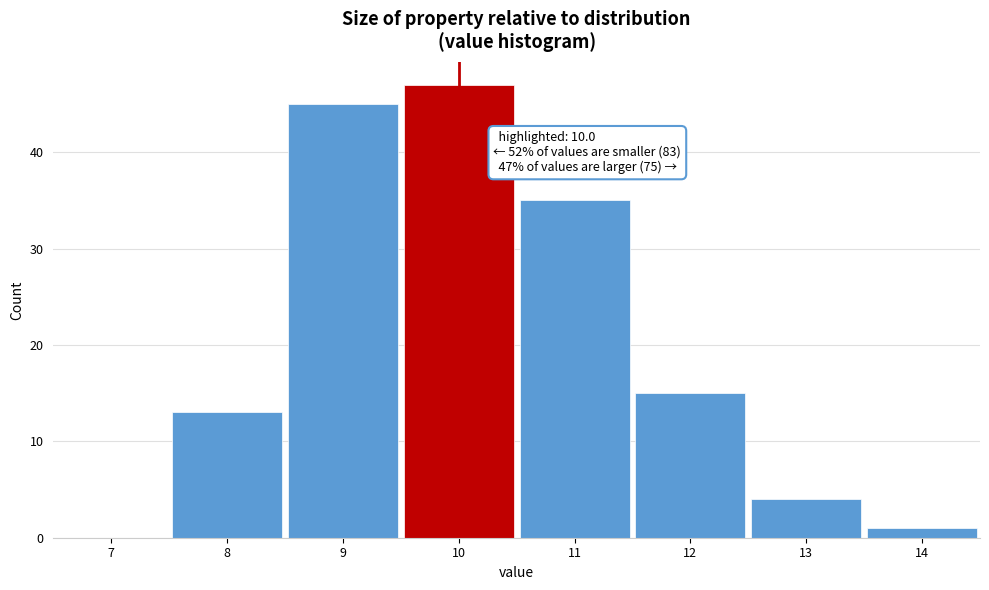

Which range on the x-axis has the tallest bar?

9.5 to 10.5